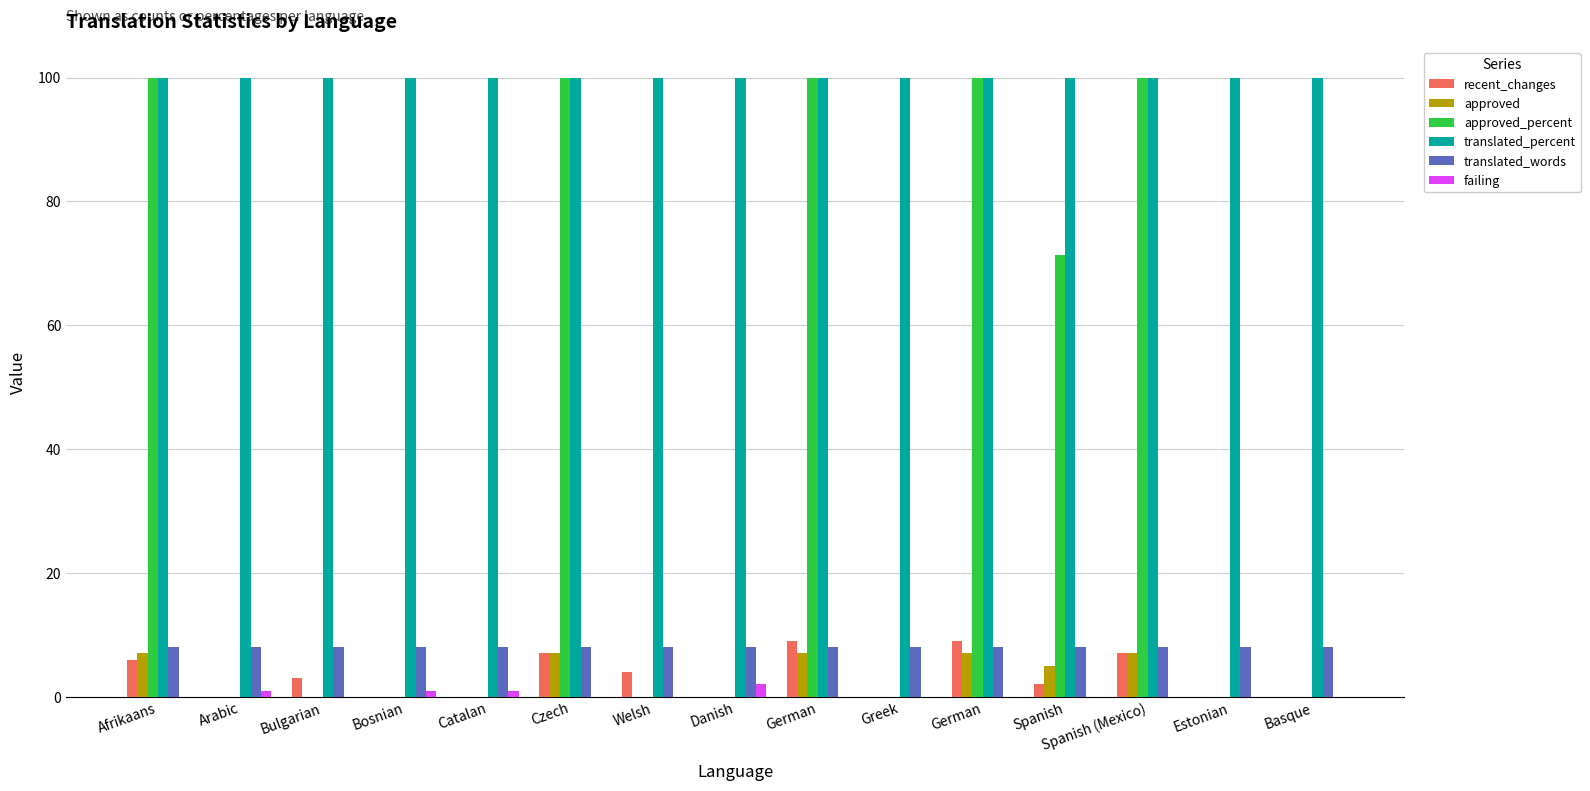

Reading left to right, list all the values displayed in this chart.

recent_changes: 6.0	0.0	3.0	0.0	0.0	7.0	4.0	0.0	9.0	0.0	9.0	2.0	7.0	0.0	0.0
approved: 7.0	0.0	0.0	0.0	0.0	7.0	0.0	0.0	7.0	0.0	7.0	5.0	7.0	0.0	0.0
approved_percent: 100.0	0.0	0.0	0.0	0.0	100.0	0.0	0.0	100.0	0.0	100.0	71.4	100.0	0.0	0.0
translated_percent: 100.0	100.0	100.0	100.0	100.0	100.0	100.0	100.0	100.0	100.0	100.0	100.0	100.0	100.0	100.0
translated_words: 8.0	8.0	8.0	8.0	8.0	8.0	8.0	8.0	8.0	8.0	8.0	8.0	8.0	8.0	8.0
failing: 0.0	1.0	0.0	1.0	1.0	0.0	0.0	2.0	0.0	0.0	0.0	0.0	0.0	0.0	0.0